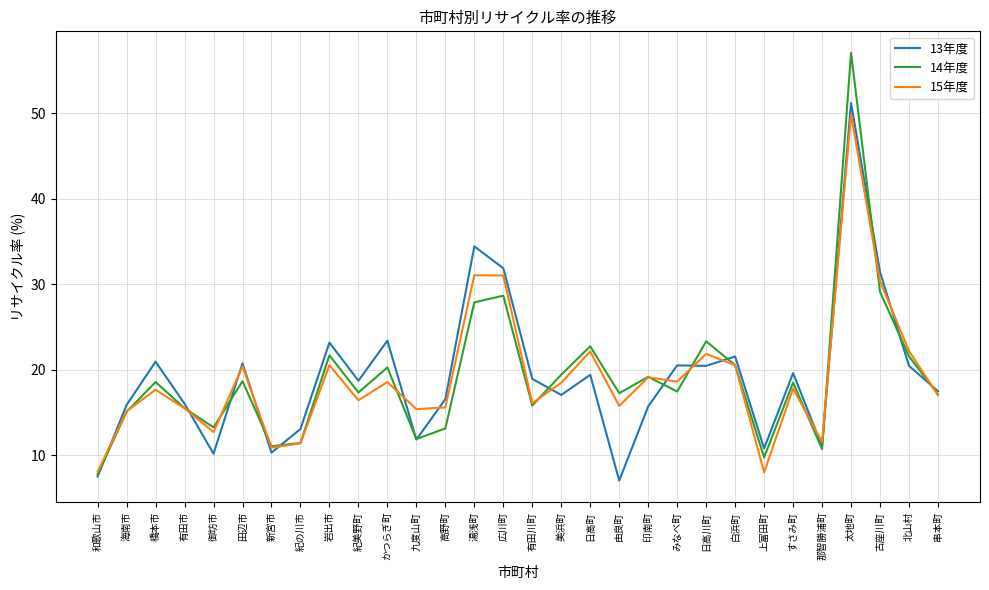

At which category does the chart reach its minimum across all series?

由良町